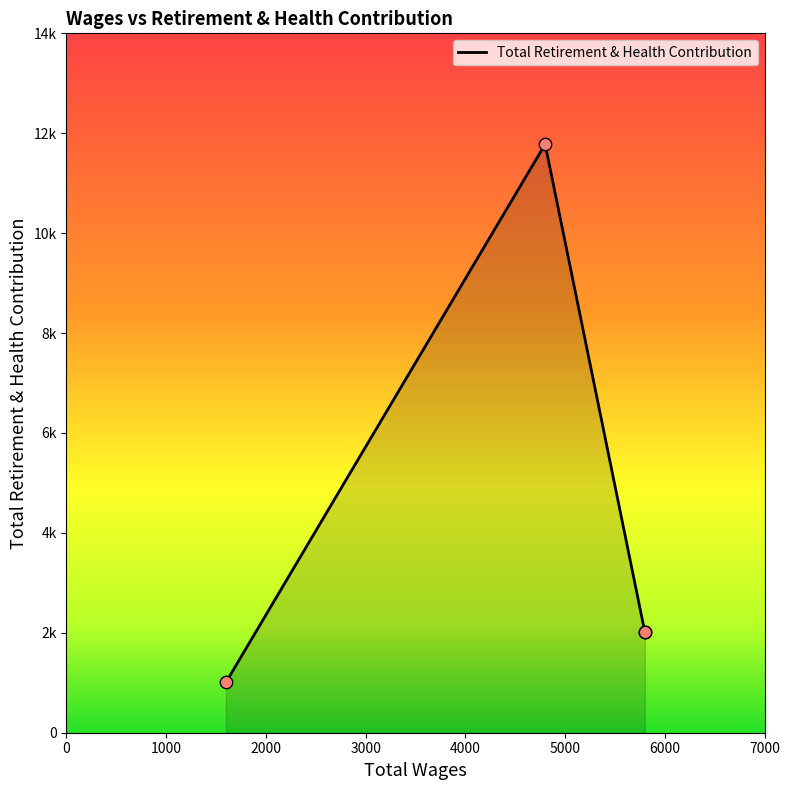

What is the change in value from 5800.0 to 1600.0?

-1002